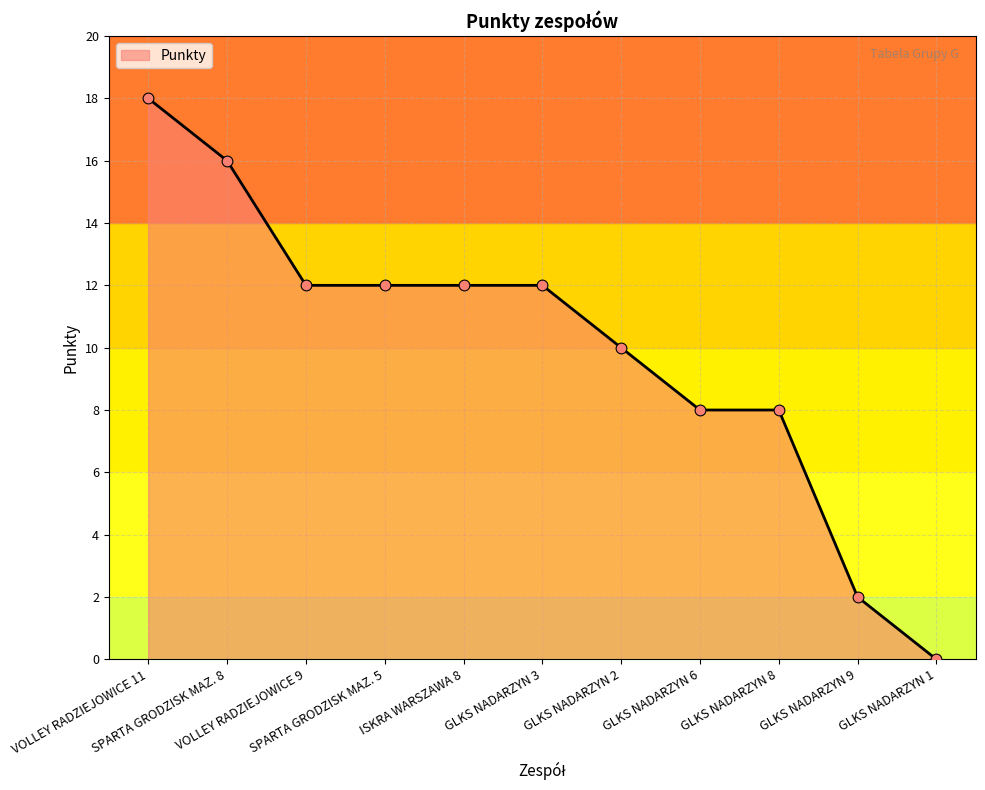

Between GLKS NADARZYN 6 and GLKS NADARZYN 3, which is larger?

GLKS NADARZYN 3